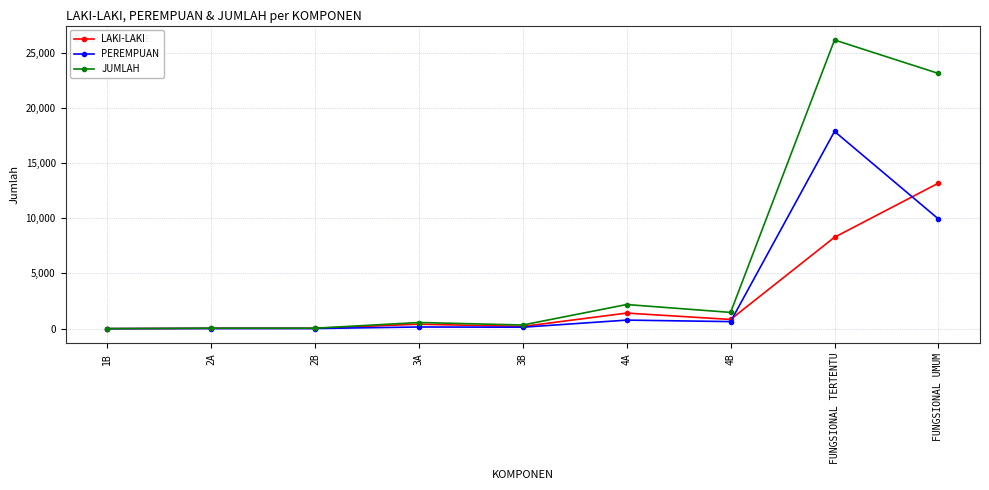

Is this an area chart (filled region under the line)?

No